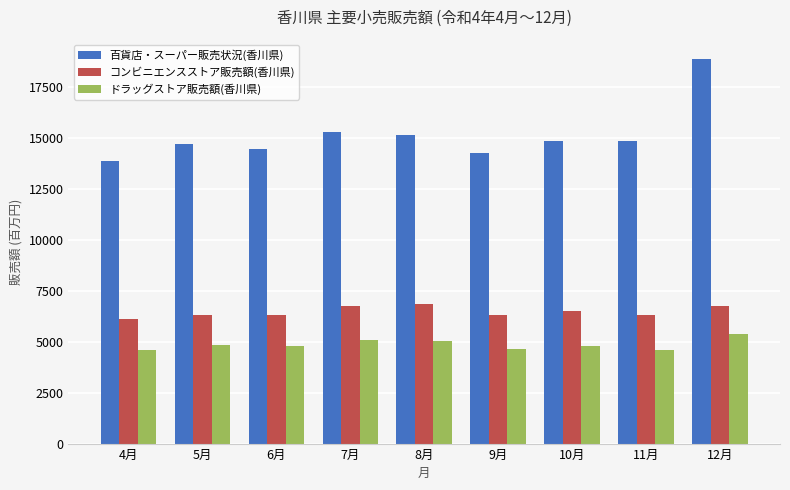

What is the sum of the コンビニエンスストア販売額(香川県) values at 11月 and 10月?

12826.0